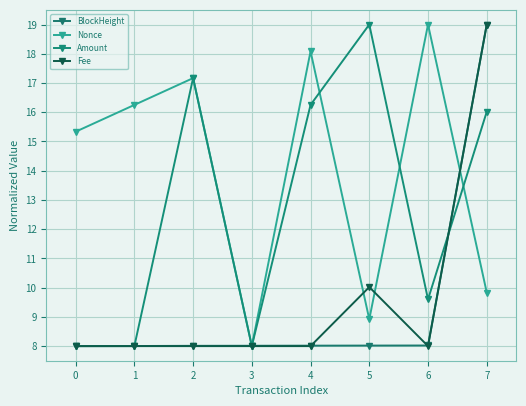

At which label does Amount first exceed 16?

2